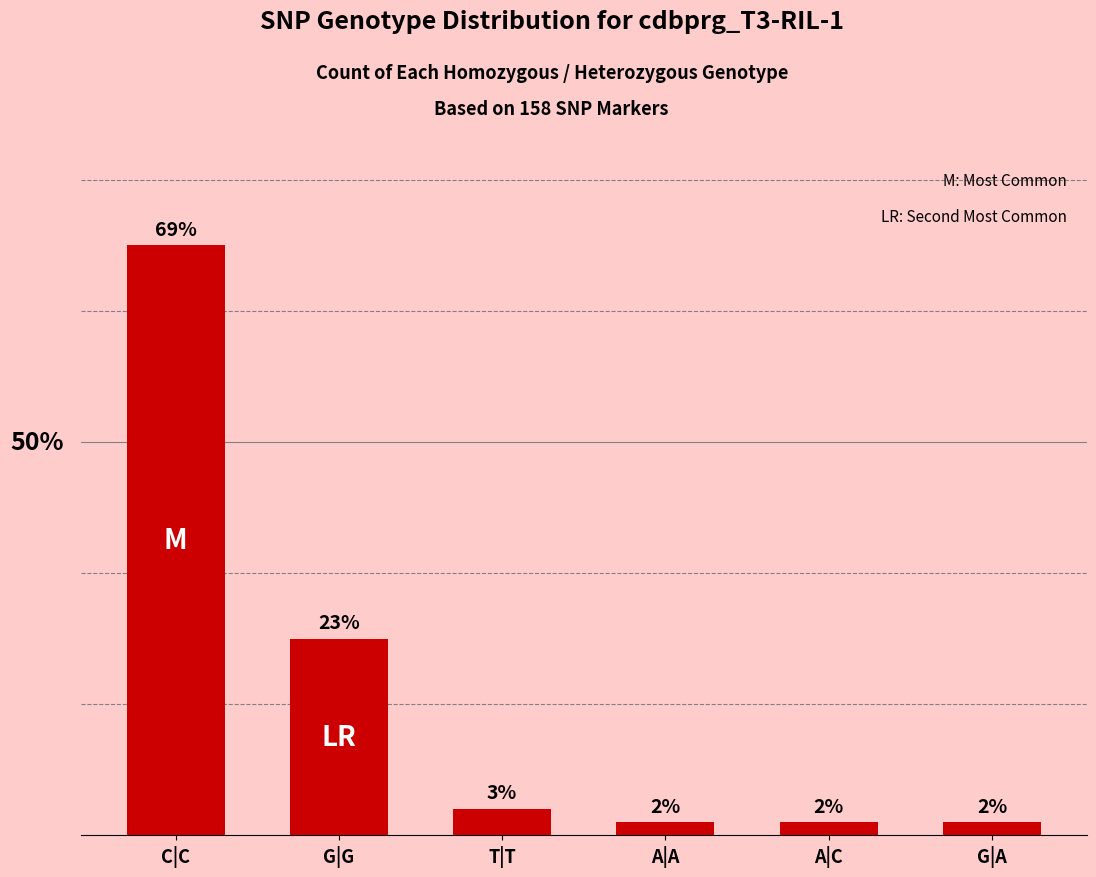

List the labels in order of value, largest first.

C|C, G|G, T|T, A|A, A|C, G|A